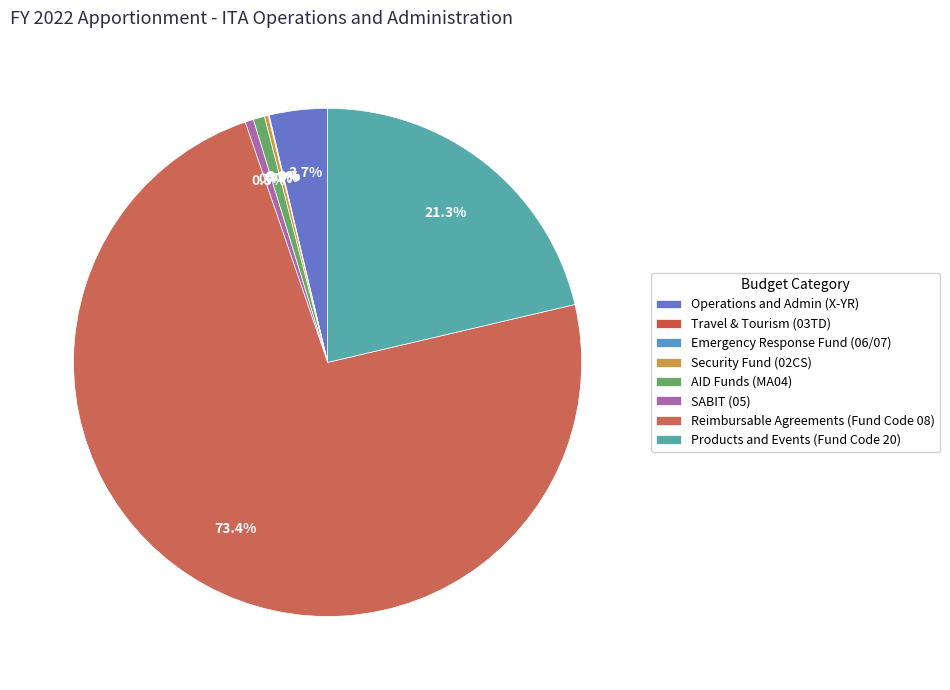

Which slice is the largest?

Reimbursable Agreements (Fund Code 08)